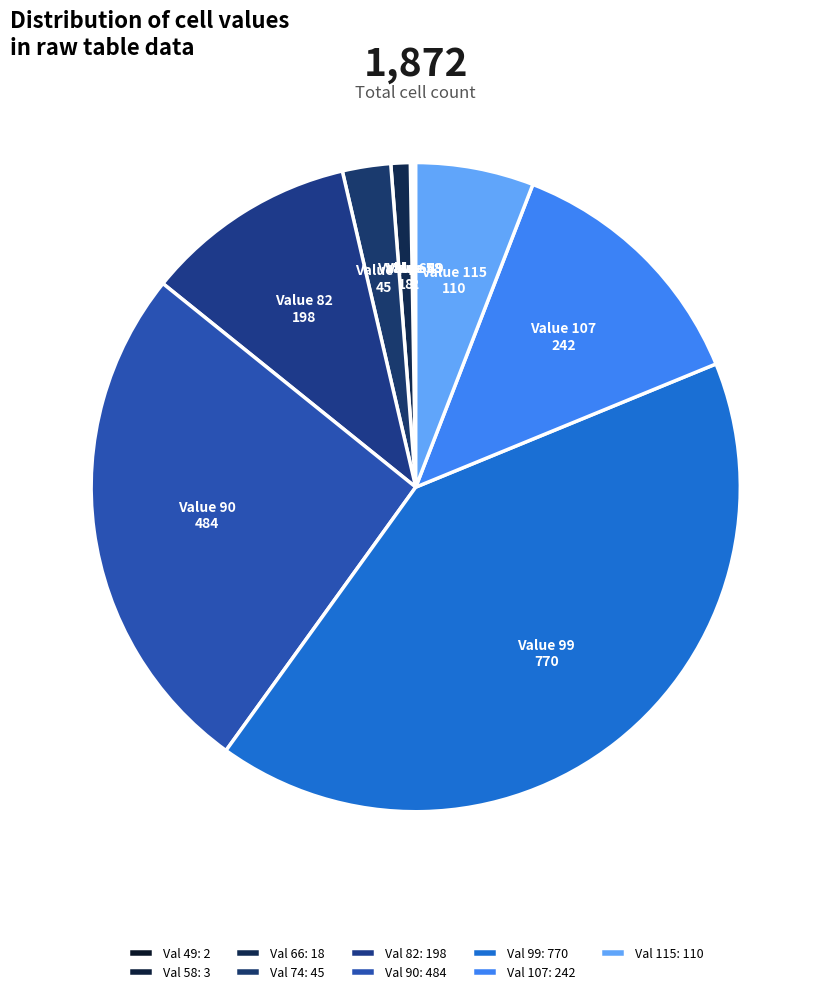

Between Value 107 and Value 115, which is larger?

Value 107